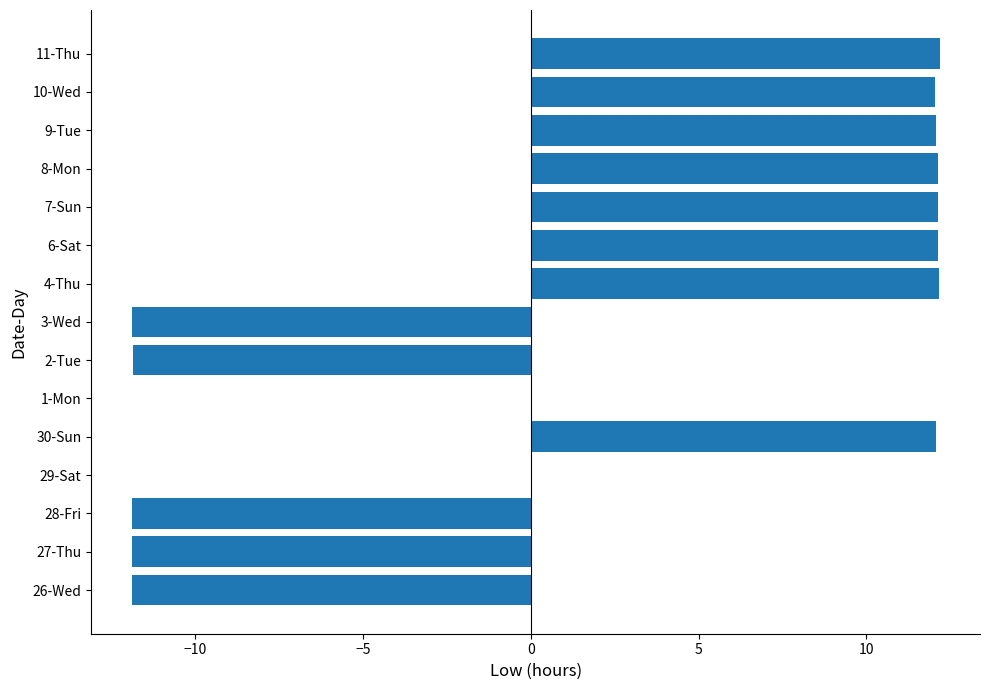

The chart shows a value of 12.1 at 9-Tue. True or false?

True